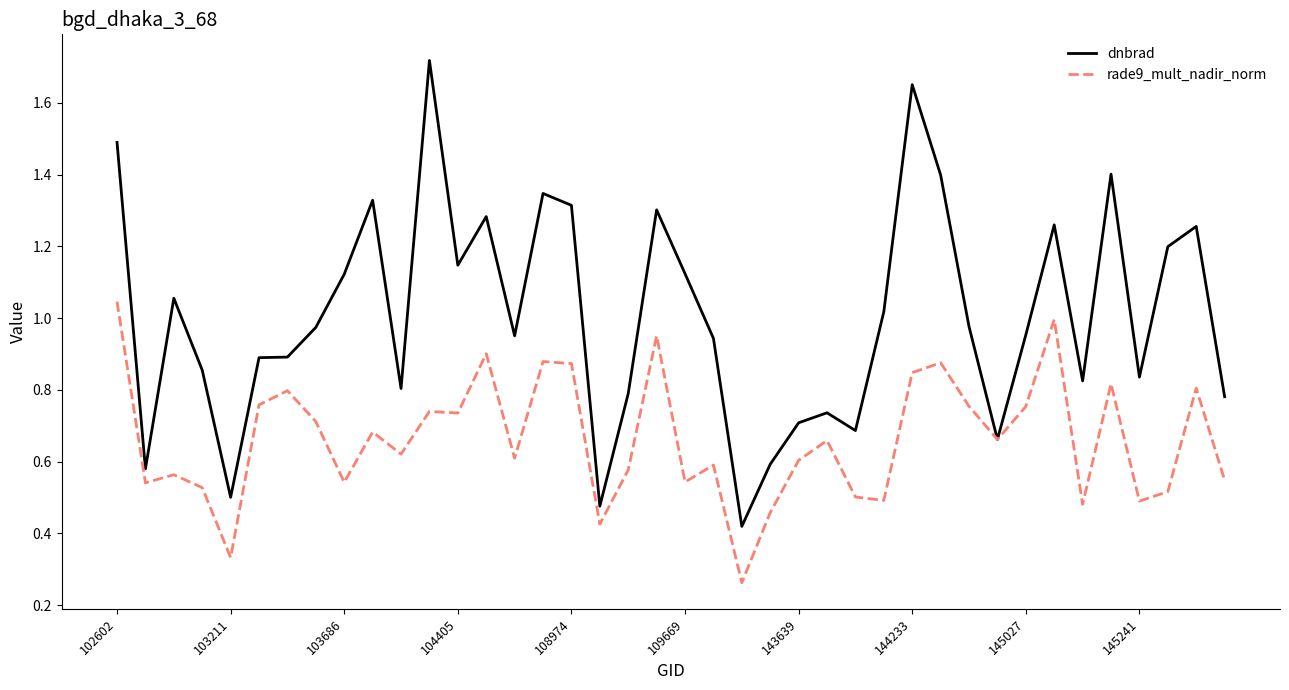

Which series has the largest range (max minus min)?

dnbrad